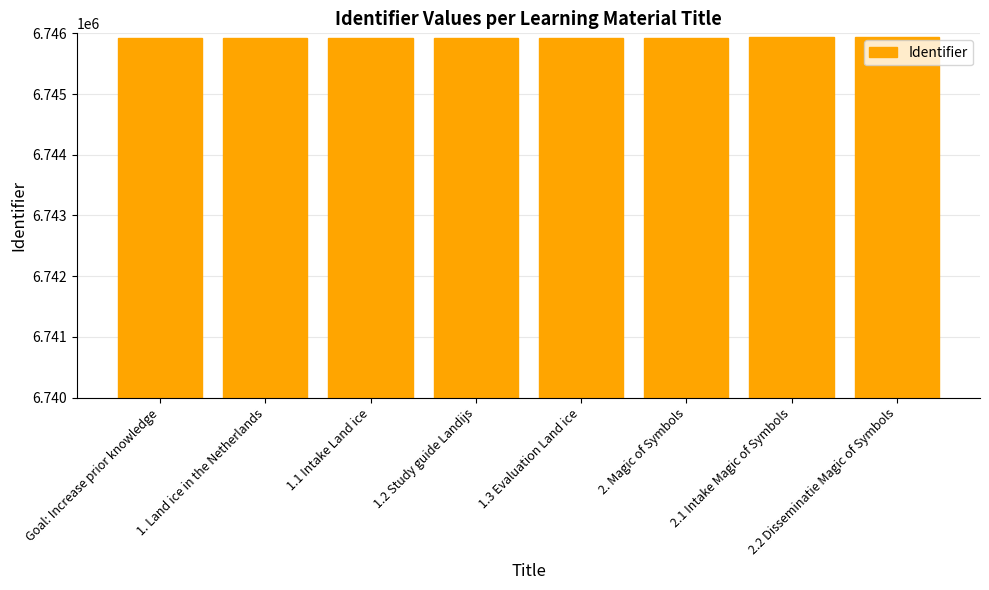

What is the sum of all values?

53967415